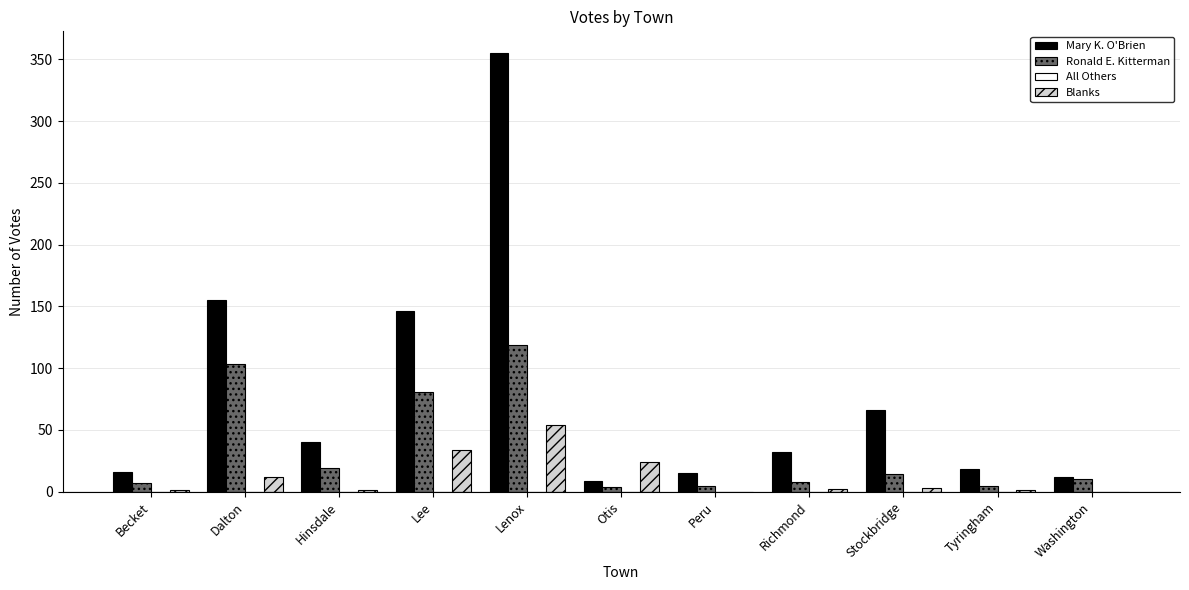

At which category does the chart reach its peak across all series?

Lenox